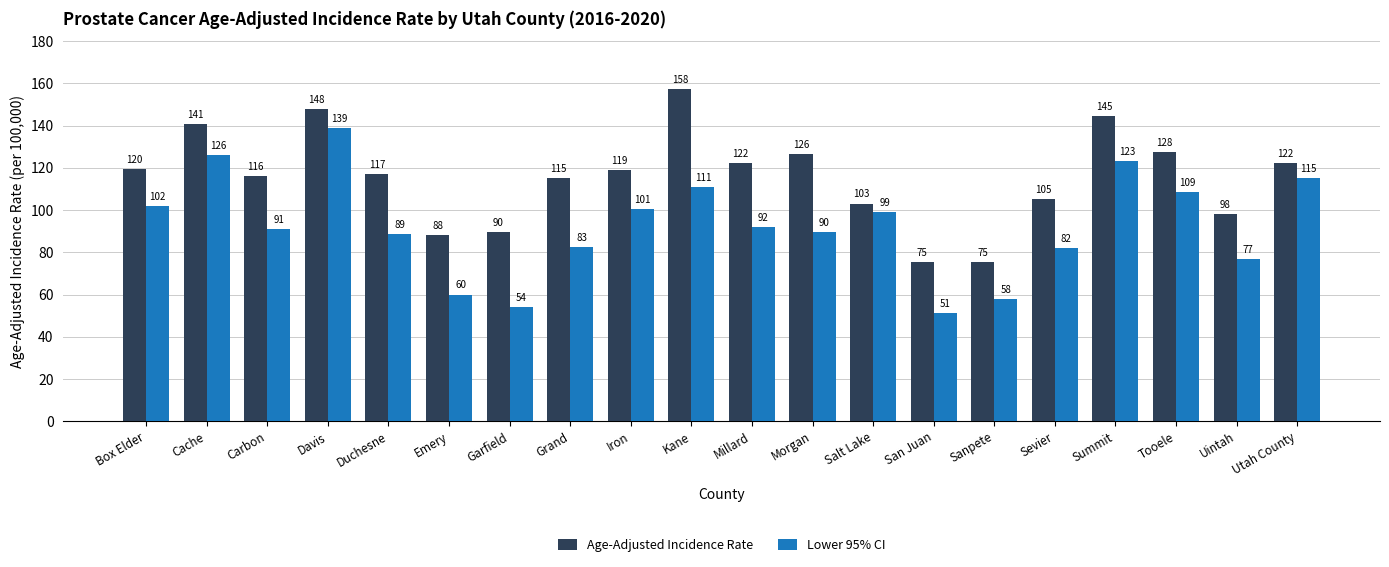

Where does the Lower 95% CI series first go above 92?

Box Elder